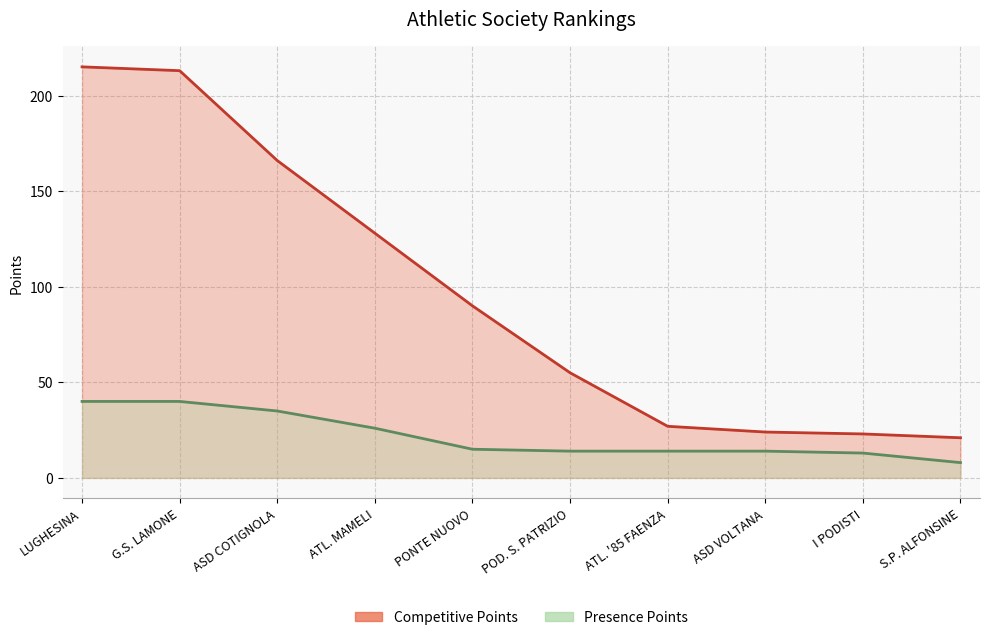

Is it true that Presence Points equals 68 at LUGHESINA?

False